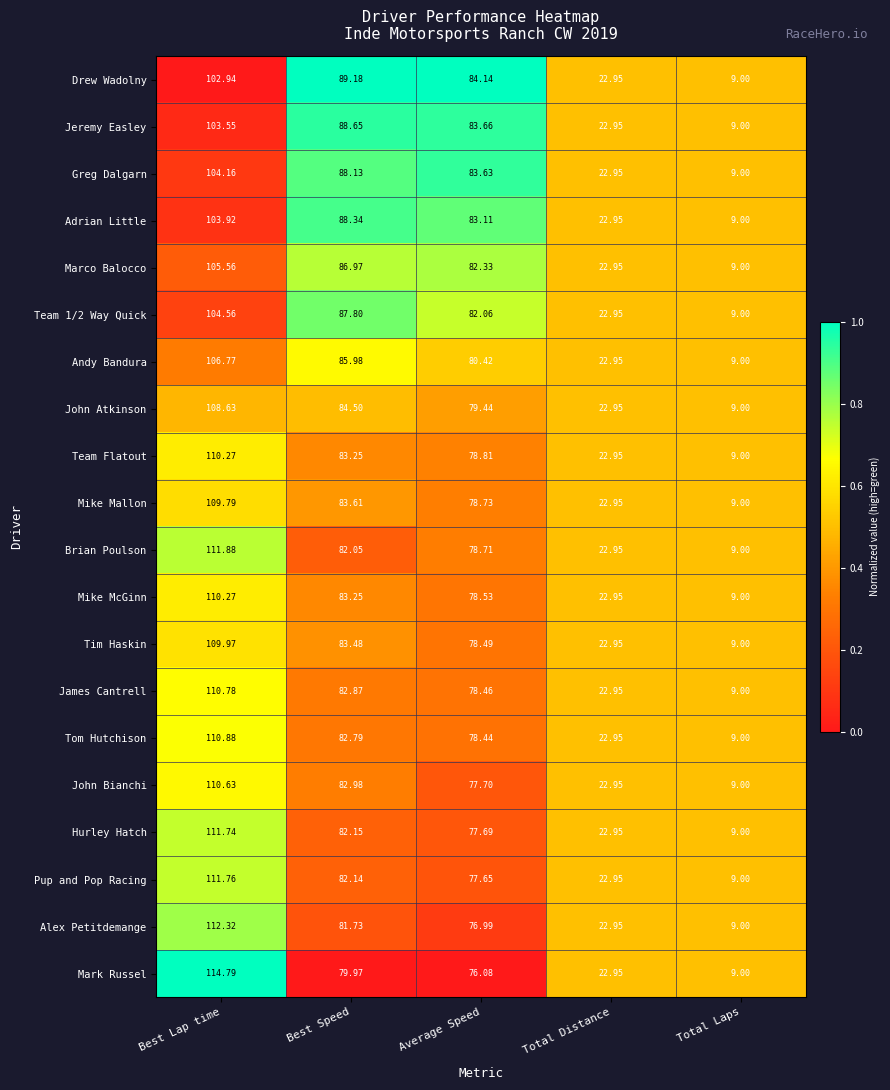

Which category has the highest value in the James Cantrell series?

Best Lap time